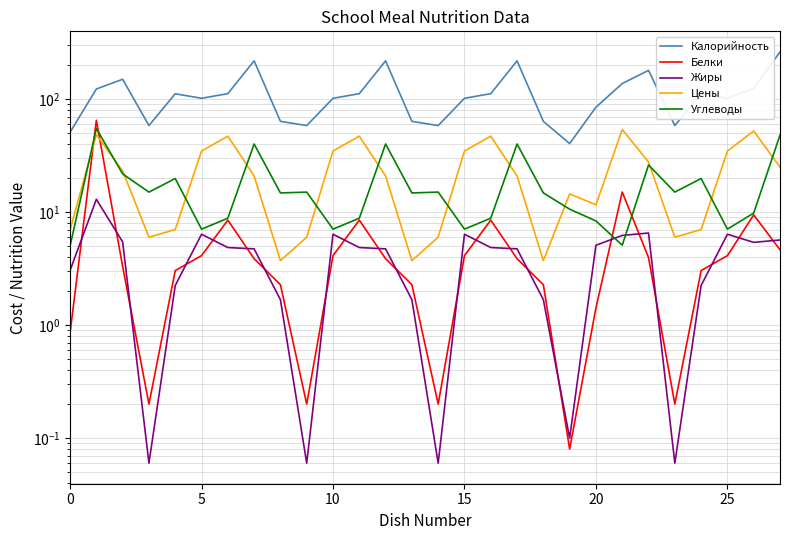

What is the sum of the Калорийность values at 23 and 15?

160.1